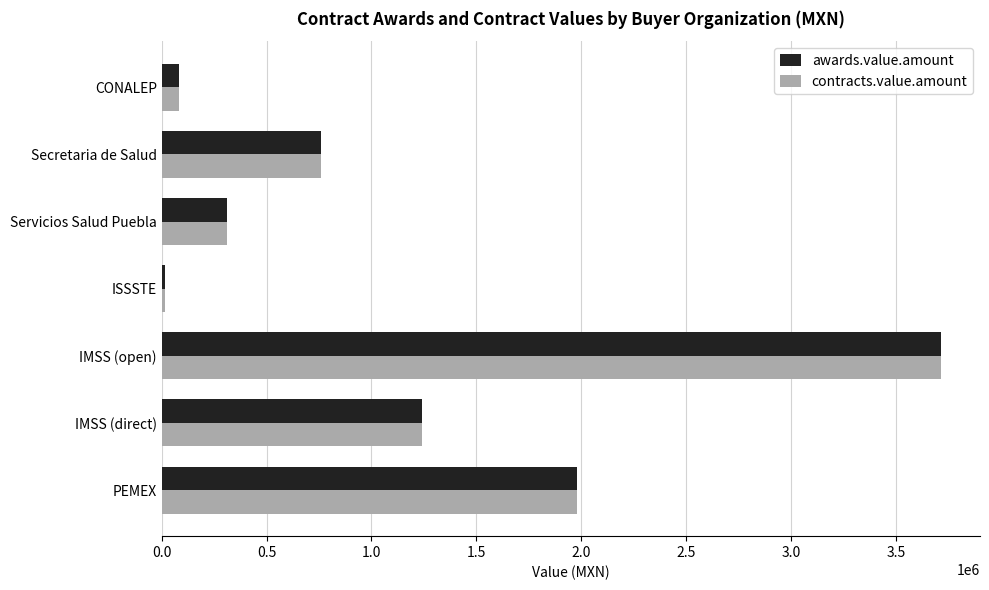

Is it true that awards.value.amount equals 497509.1 at IMSS (direct)?

False